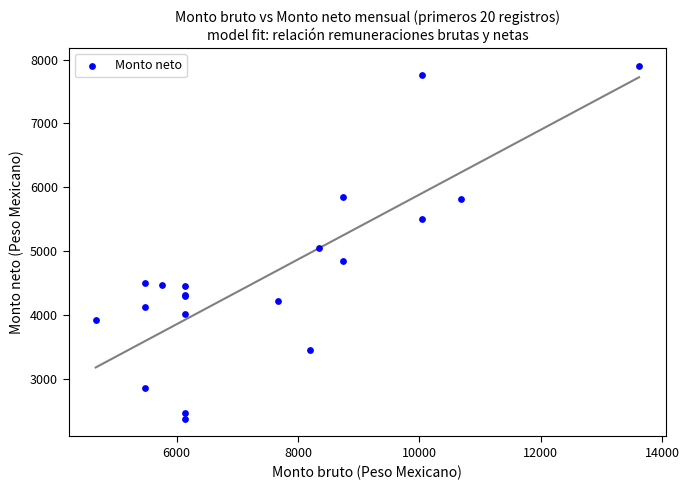

What Y value in the scatter plot is closest to 5137?

5046.8